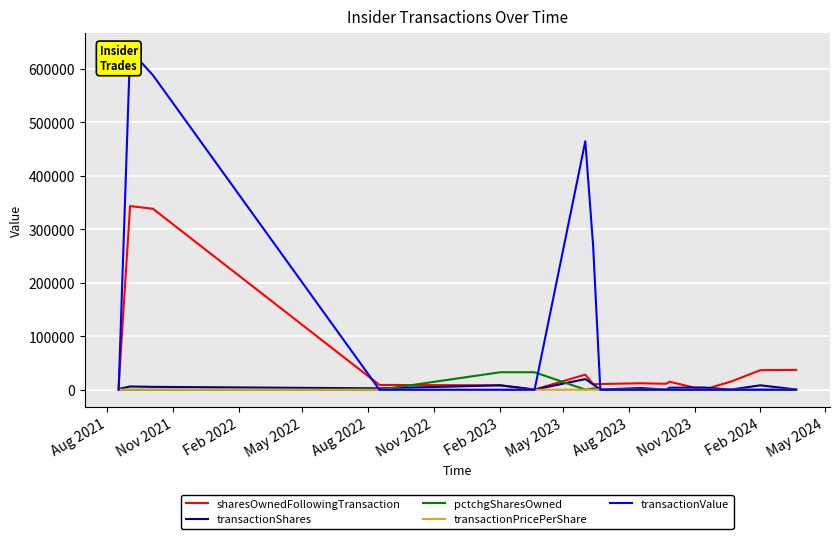

How many lines are shown in the chart?

5